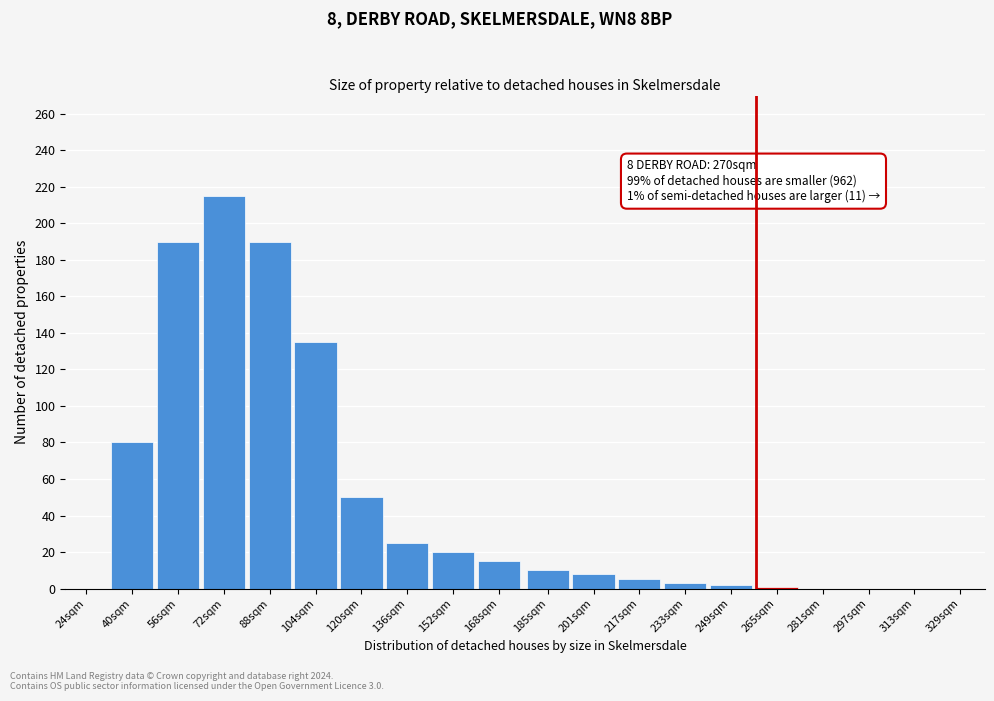

What is the sum of all values?

949